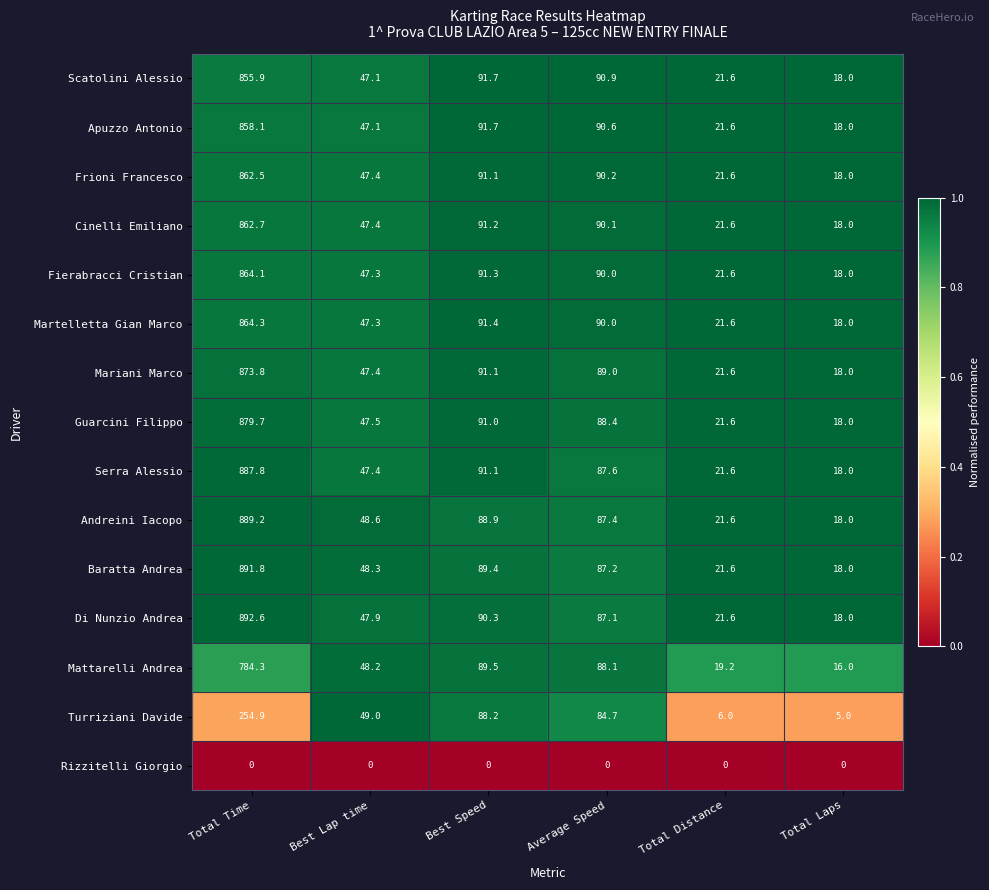

Which series has the largest range (max minus min)?

Di Nunzio Andrea